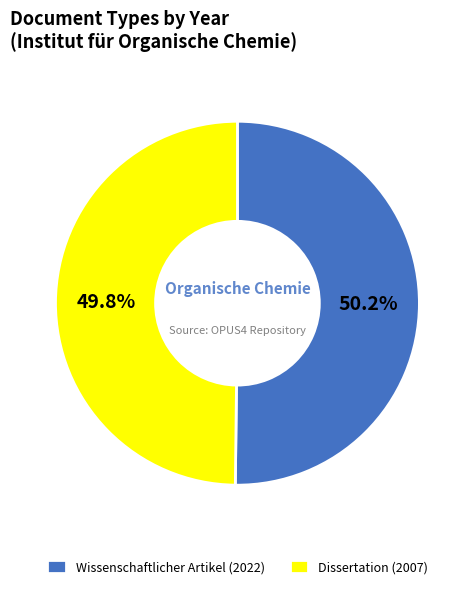

Is it true that Wissenschaftlicher Artikel (2022) is 56% of the pie?

False